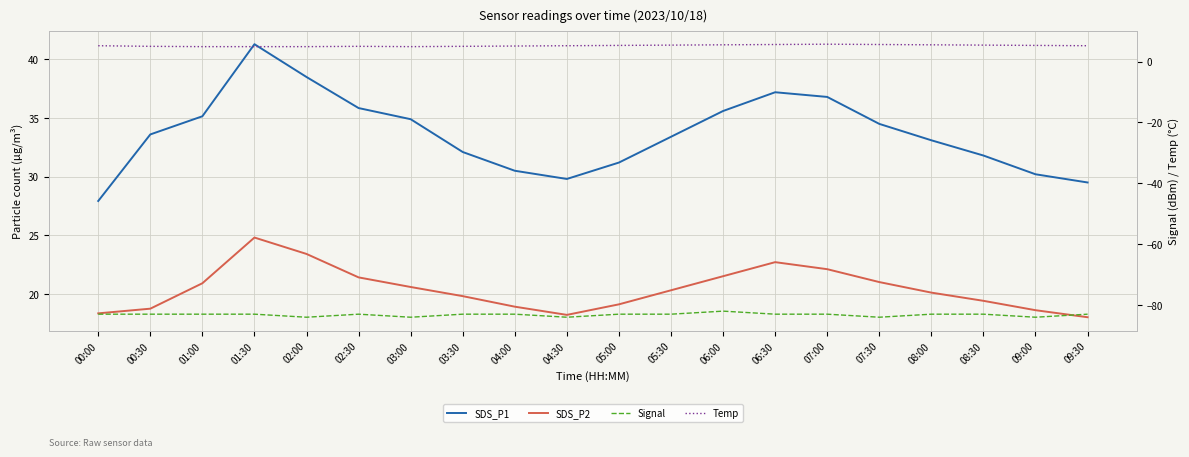

Where is Signal nearest to the value -83?

00:00